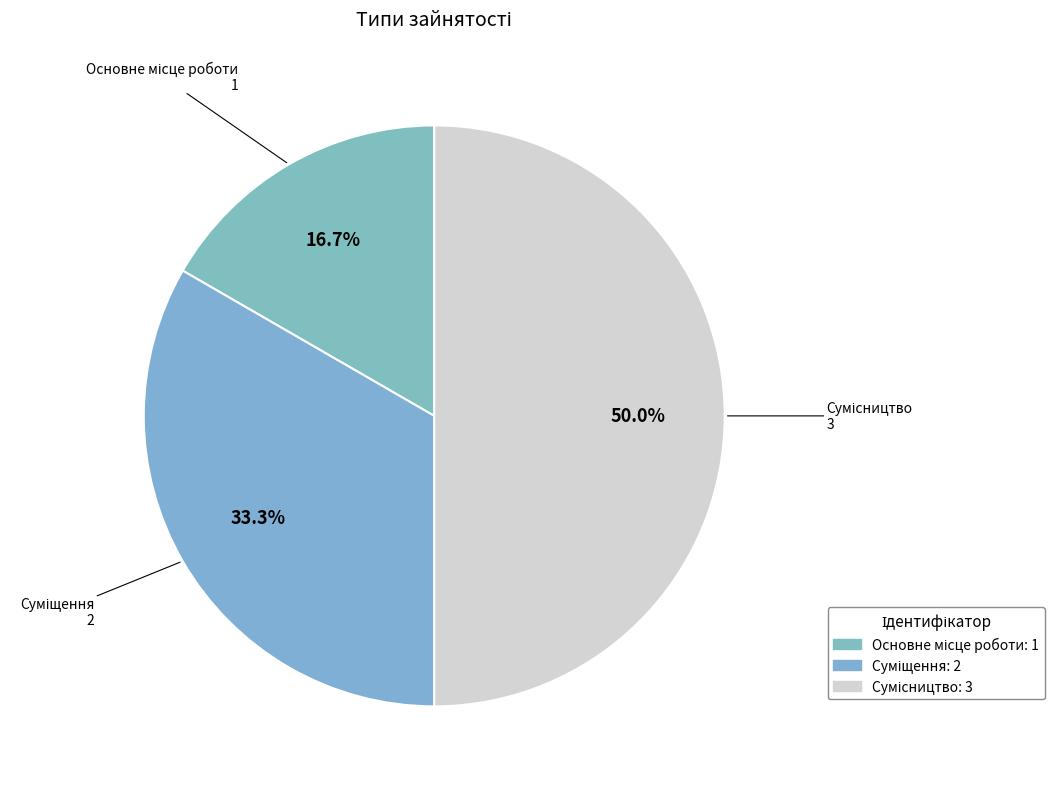

What percentage is the Сумісництво slice, to the nearest percent?

50%